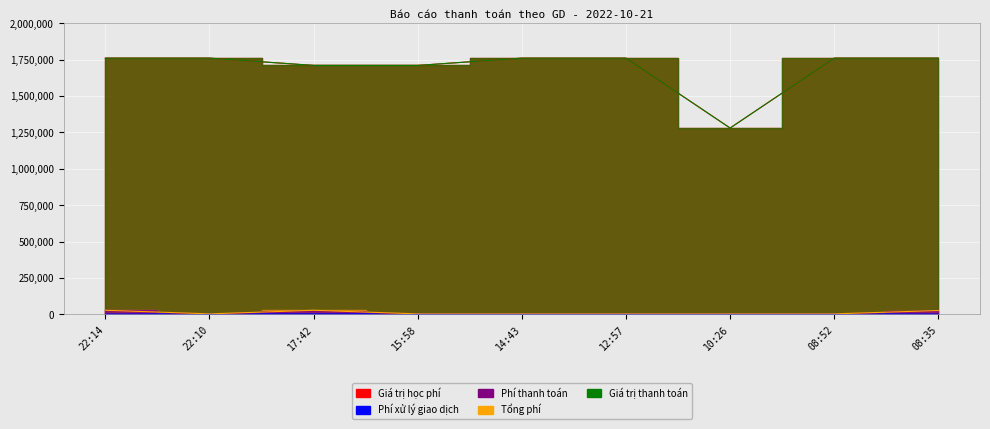

The Giá trị thanh toán series shows 562507 at 22:10. True or false?

False